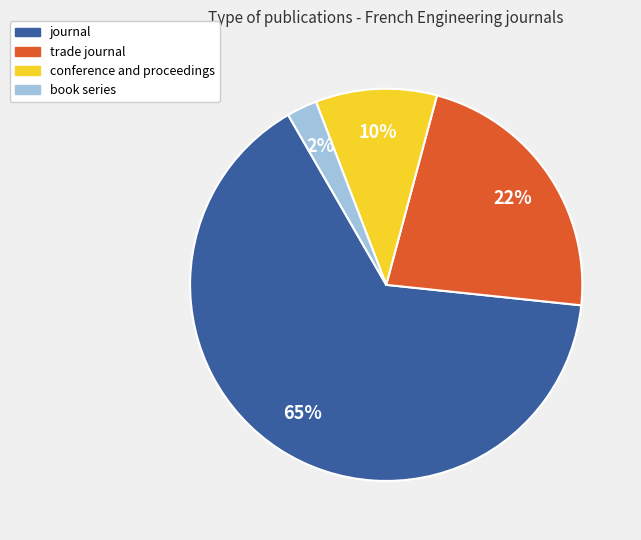

To the nearest percent, what is the difference between the trade journal and book series slice percentages?

20%